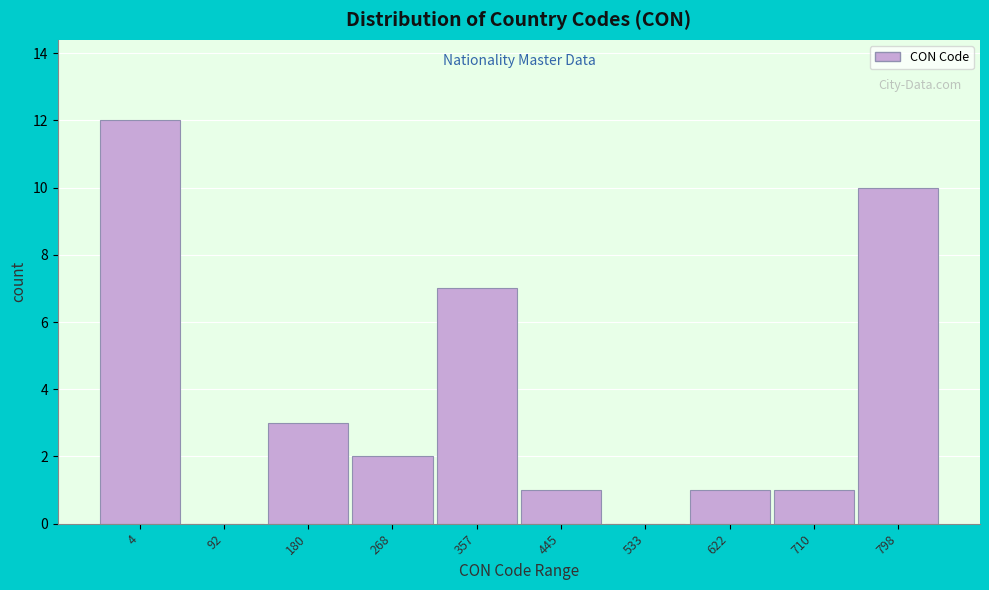

Reading right to left, extract all data points from this chart.

798=10	710=1	622=1	533=0	445=1	357=7	268=2	180=3	92=0	4=12